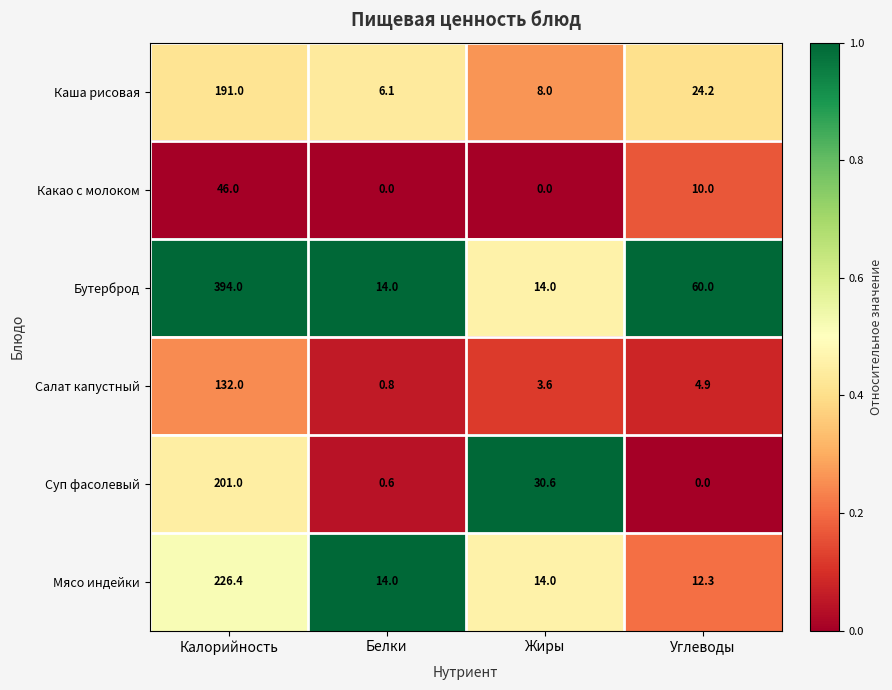

What is the total value across all series at Жиры?

70.2